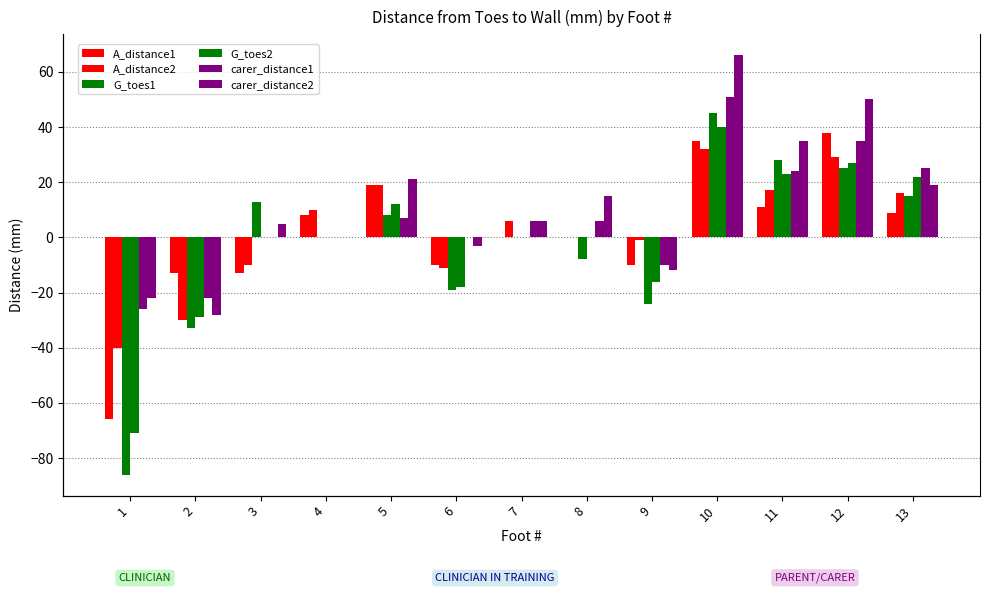

What are all the series names shown in the legend?

A_distance1, A_distance2, G_toes1, G_toes2, carer_distance1, carer_distance2